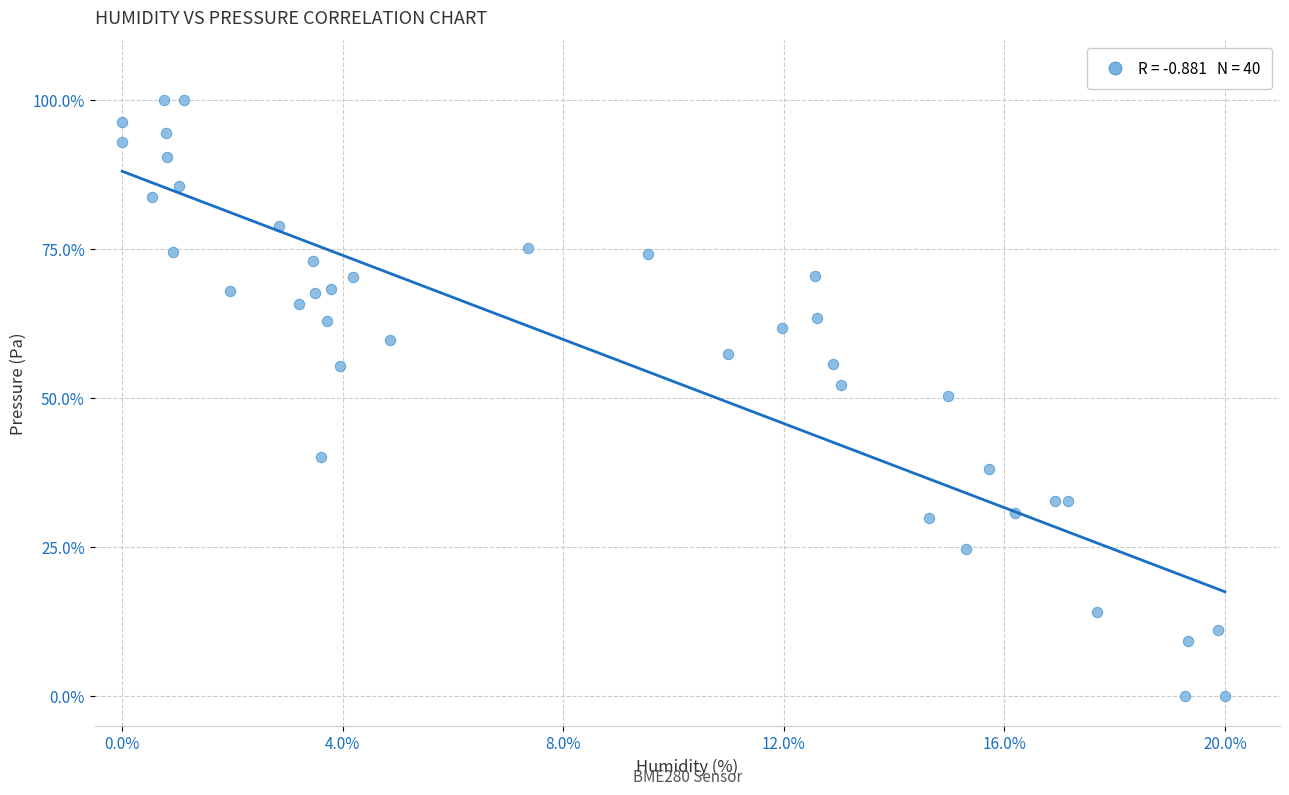

What is the range of Y values (max minus min)?

100.0